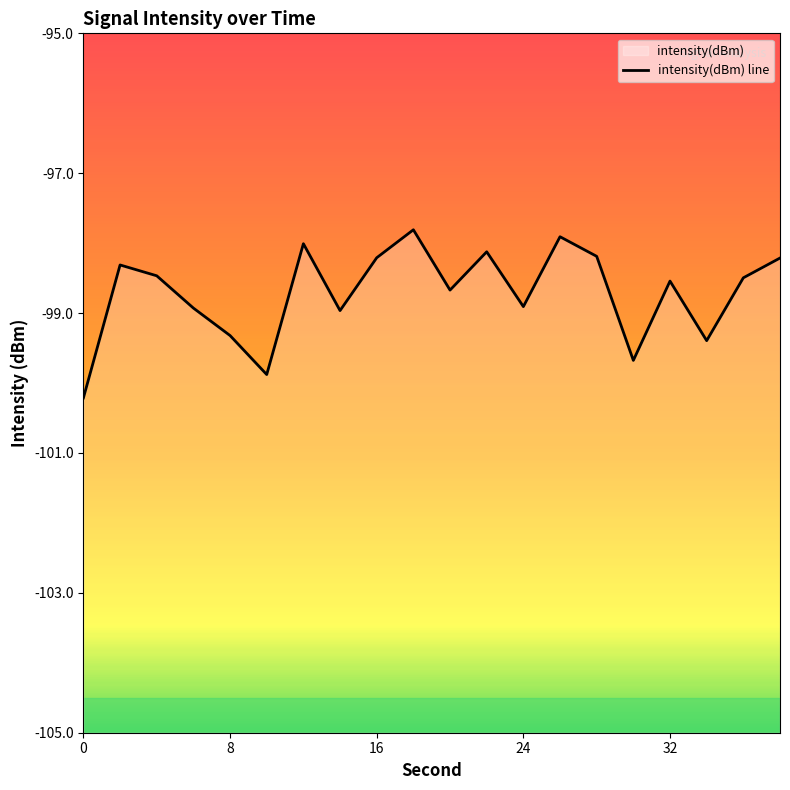

What is the sum of all values?

-1974.2